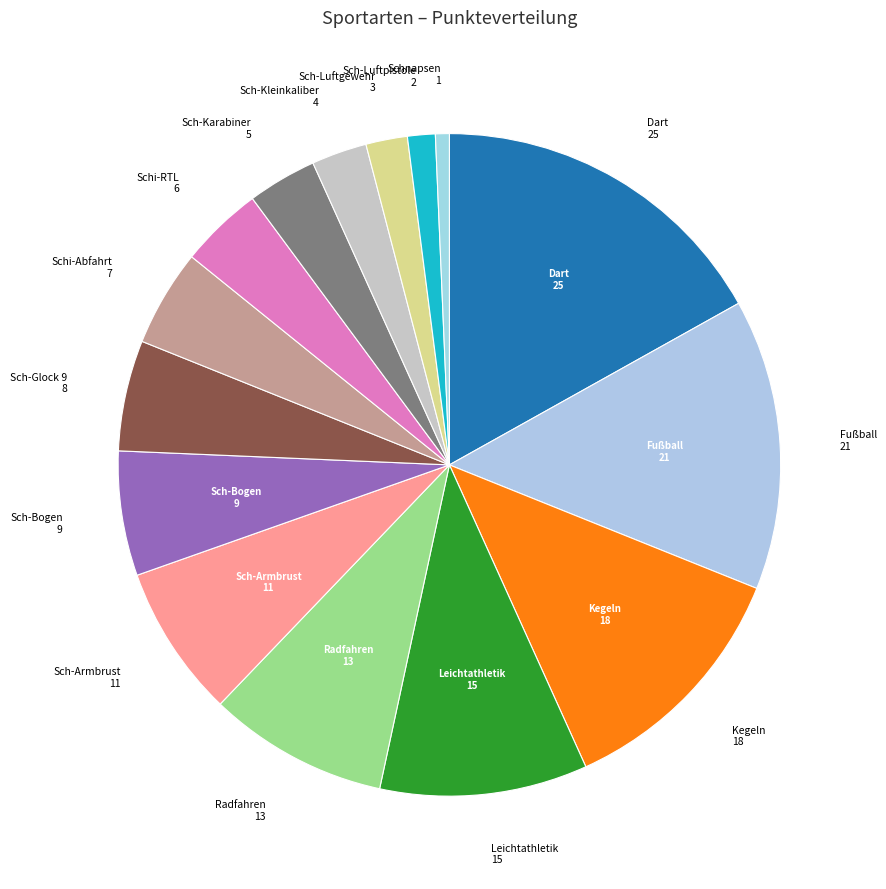

True or false: Radfahren accounts for 9% of the total.

True